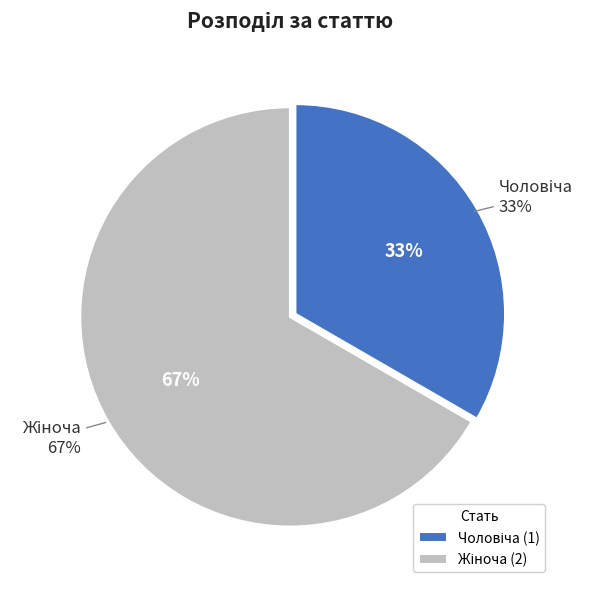

Approximately how many times larger is the value at Чоловіча compared to Жіноча?

0.5